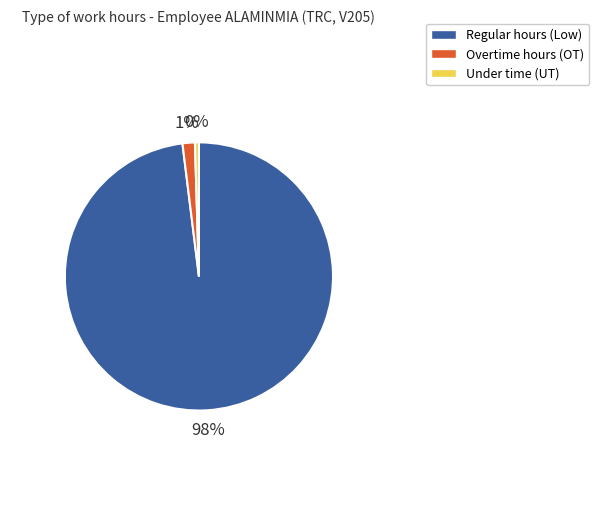

Is there a majority slice in this chart?

Yes